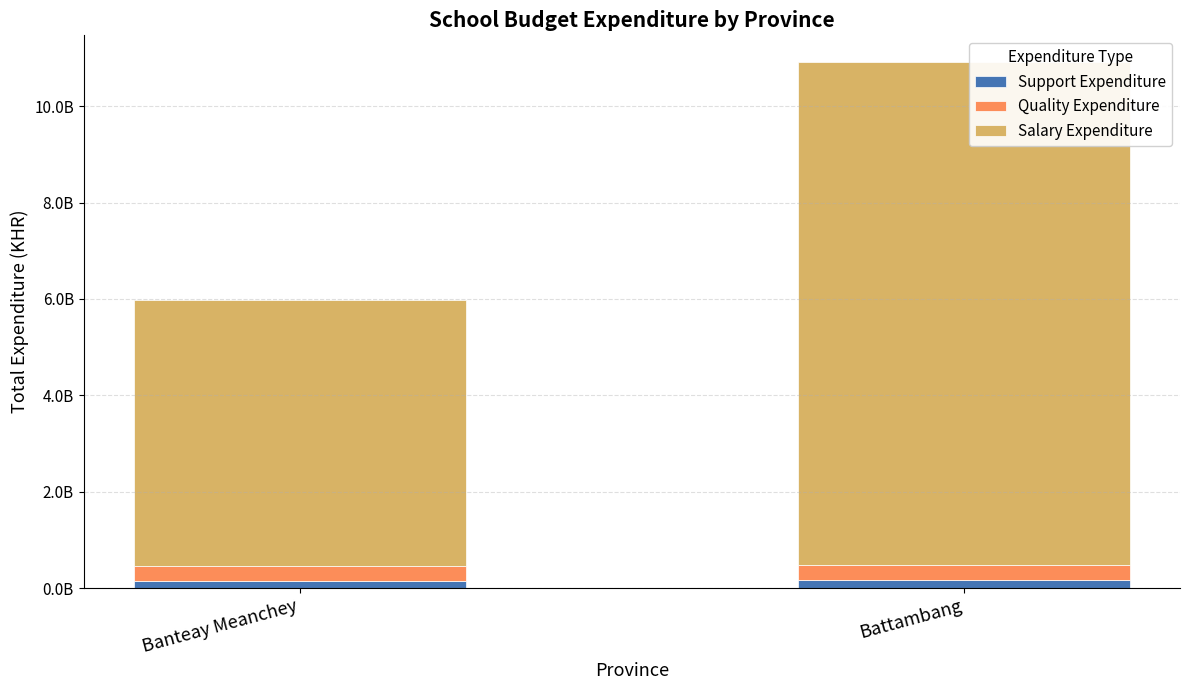

What is the label of the 1st bar from the left?

Banteay Meanchey